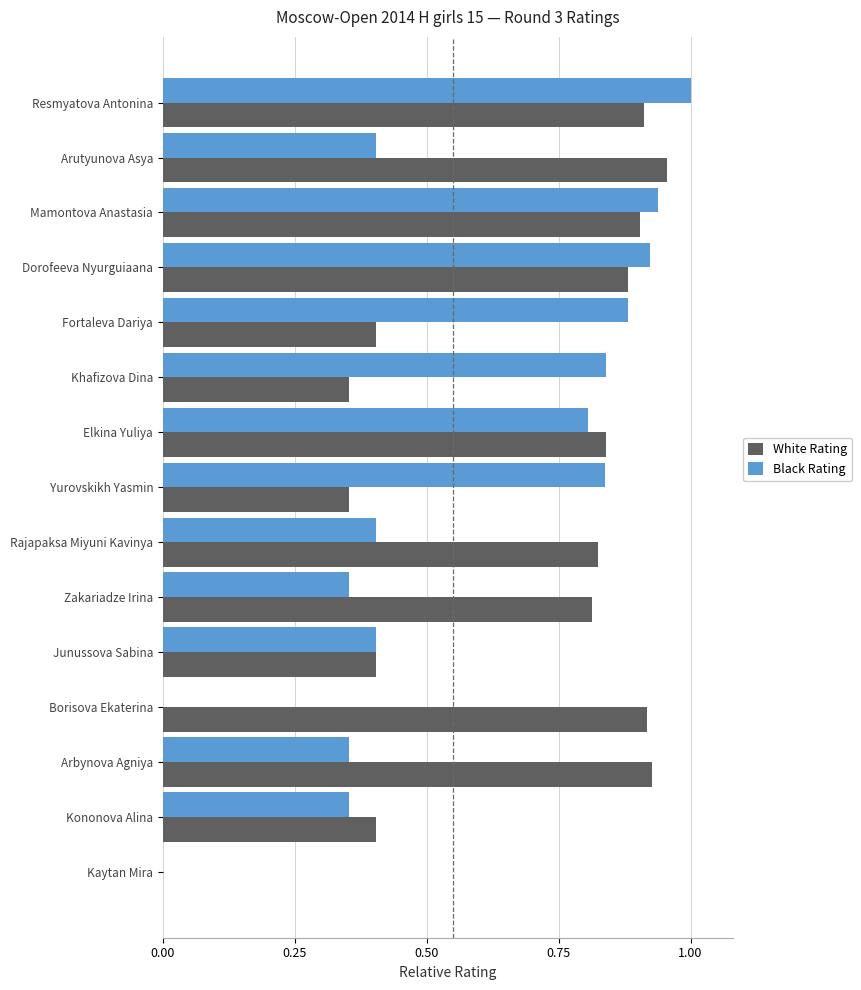

Which series has the largest total across all categories?

White Rating